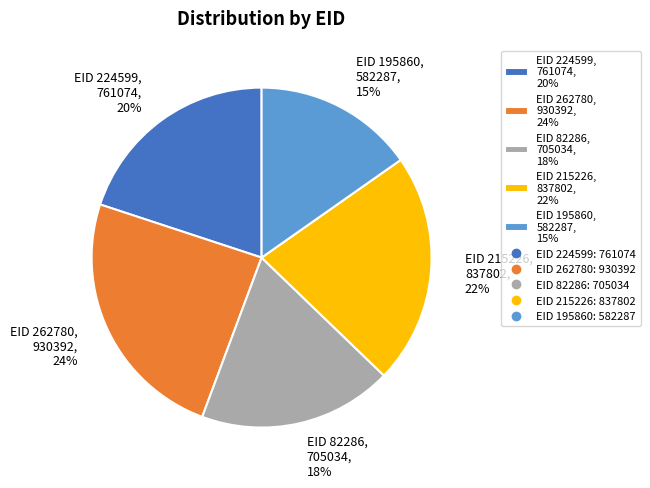

True or false: EID 82286, 705034, 18% accounts for 10% of the total.

False